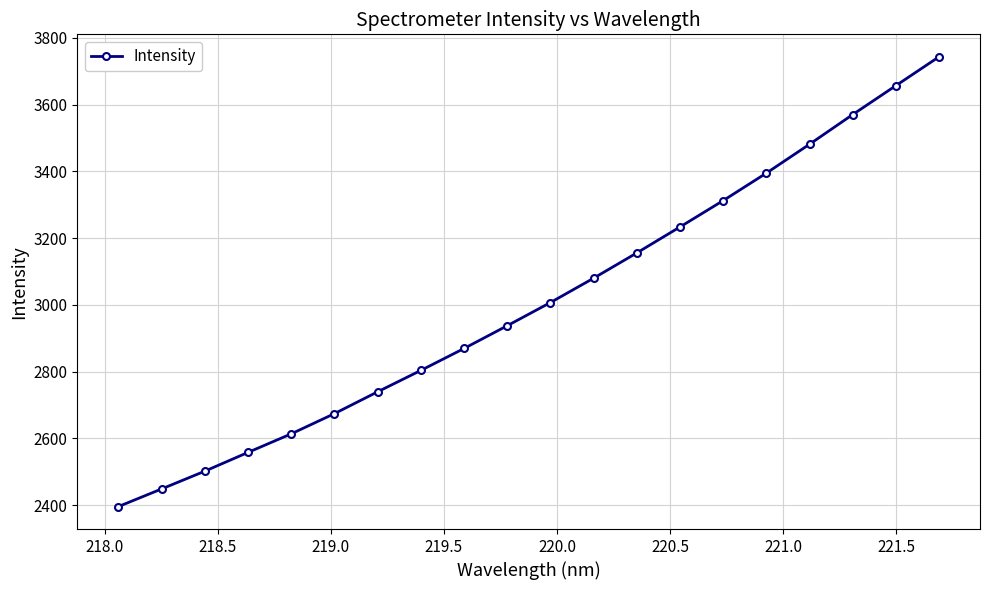

What is the difference between the second highest and second lowest values?

1208.7